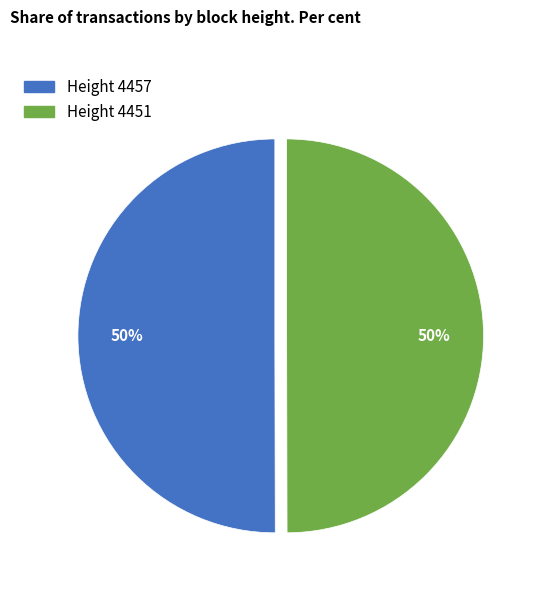

To the nearest percent, what is the average slice percentage?

50%